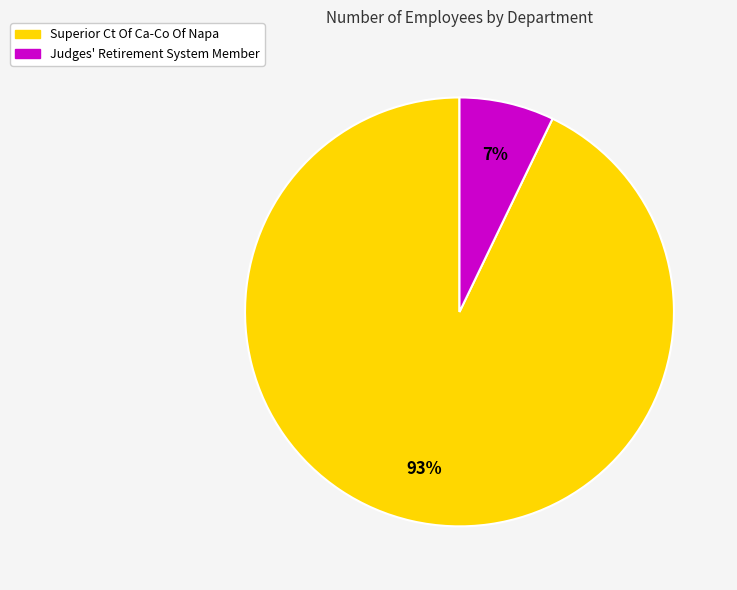

Is the sum of Superior Ct Of Ca-Co Of Napa and Judges' Retirement System Member greater than half?

Yes